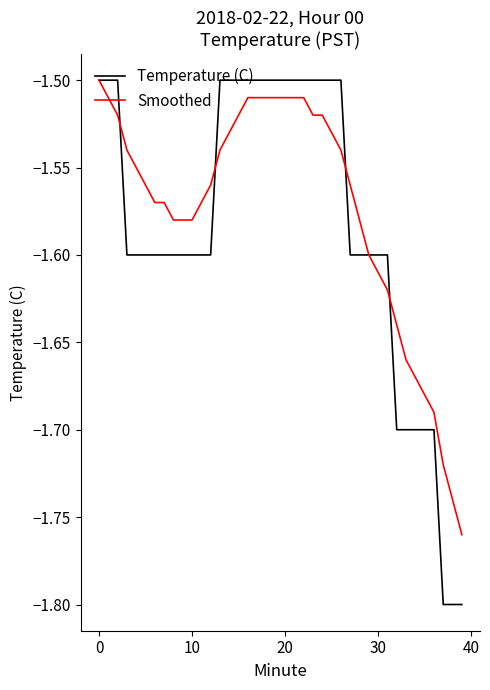

What are all the series names shown in the legend?

Temperature (C), Smoothed